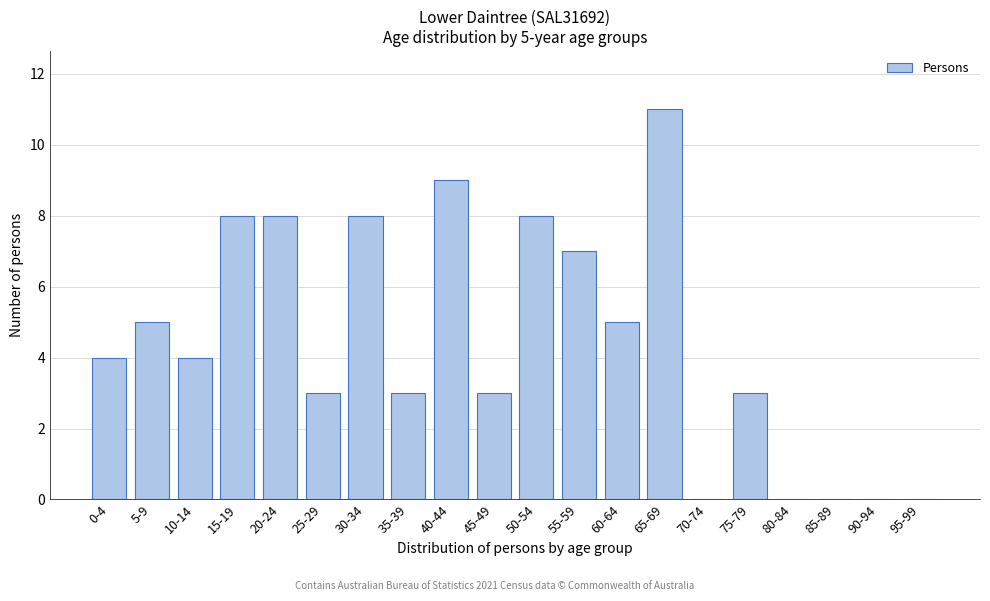

Reading left to right, list all the values displayed in this chart.

0-4=4	5-9=5	10-14=4	15-19=8	20-24=8	25-29=3	30-34=8	35-39=3	40-44=9	45-49=3	50-54=8	55-59=7	60-64=5	65-69=11	70-74=0	75-79=3	80-84=0	85-89=0	90-94=0	95-99=0